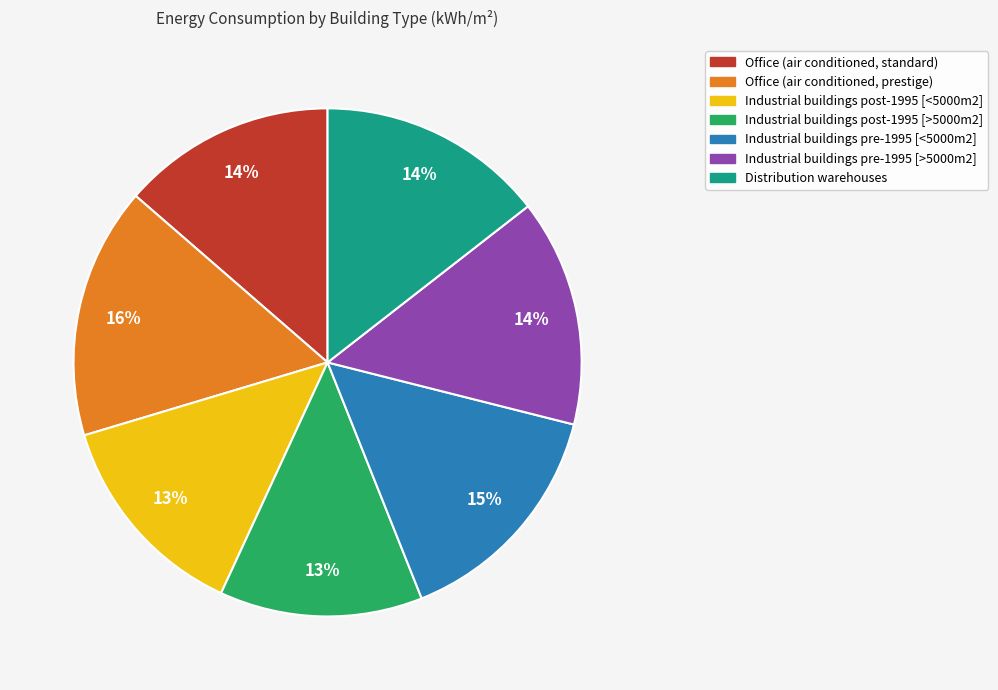

What is the largest slice in the pie chart?

Office (air conditioned, prestige)